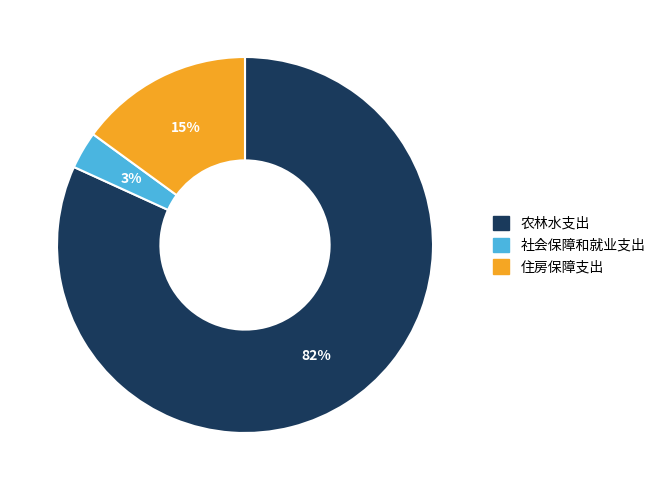

To the nearest percent, what is the difference between the 农林水支出 and 社会保障和就业支出 slice percentages?

79%